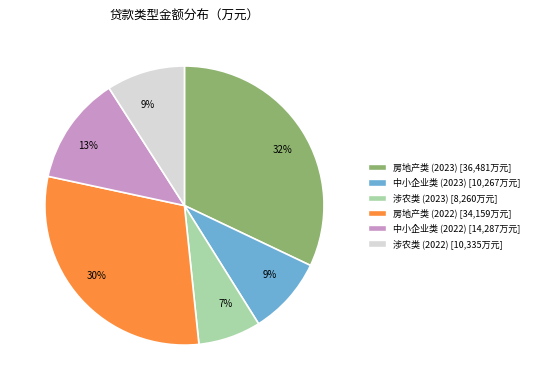

What is the smallest slice in the pie chart?

涉农类 (2023)